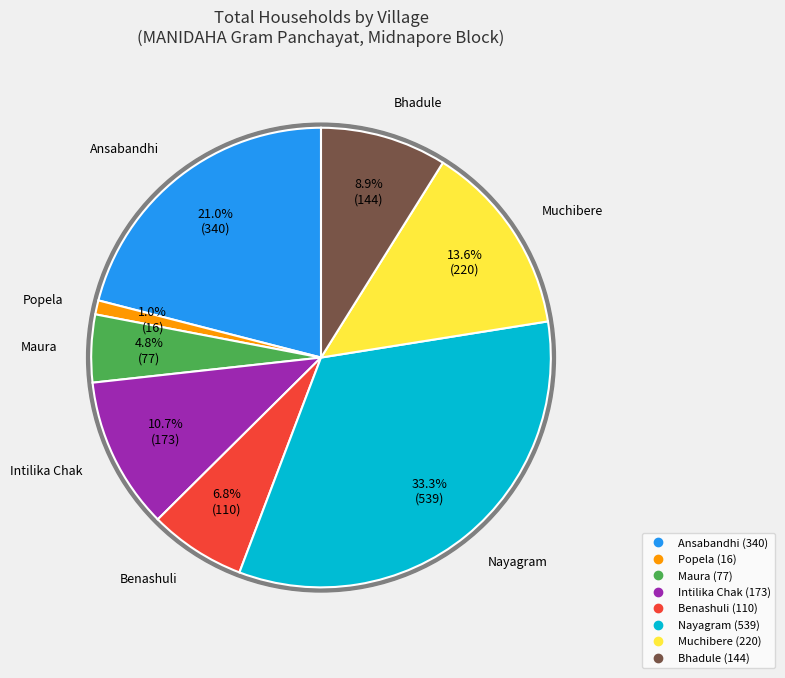

Is it true that Popela is 1% of the pie?

True